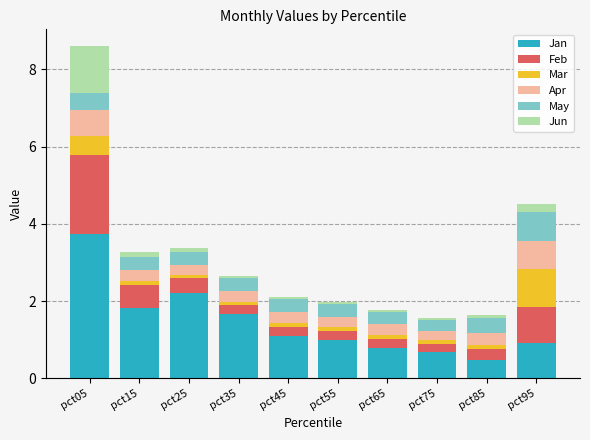

Which category has the highest value in the Jan series?

pct05